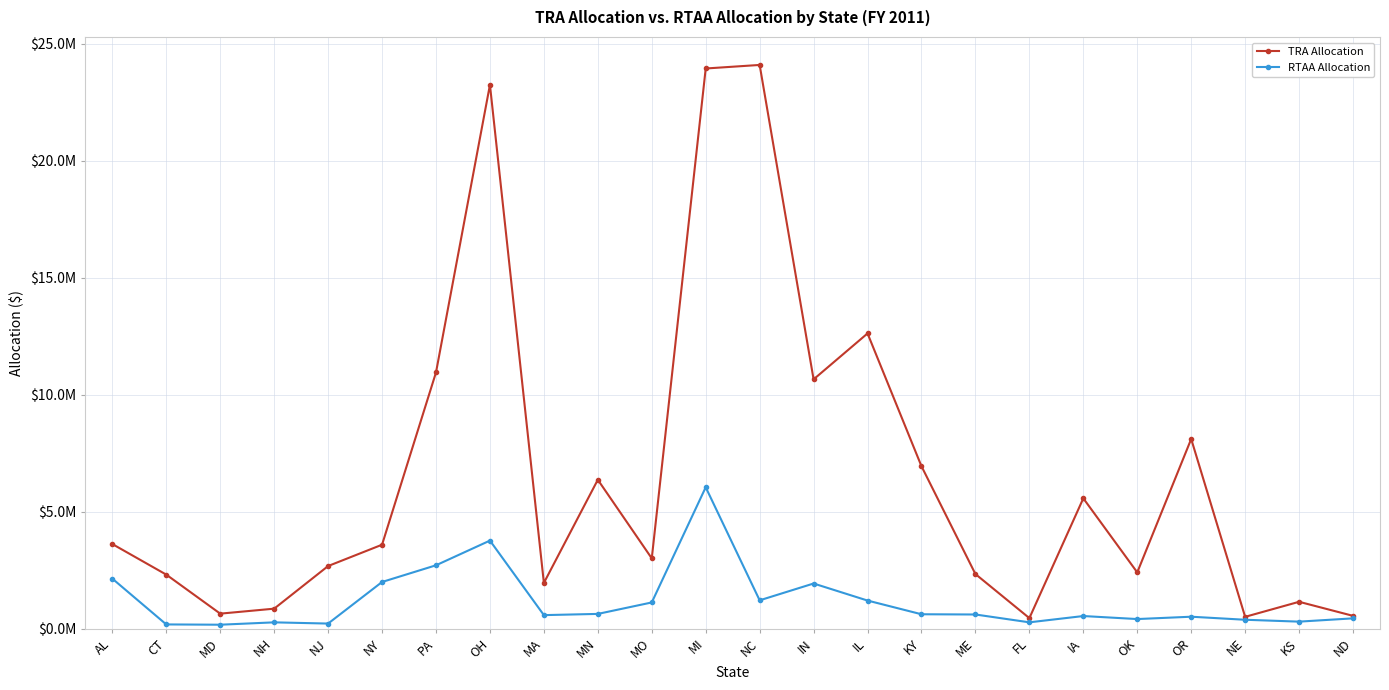

True or false: TRA Allocation and RTAA Allocation intersect in this chart.

False